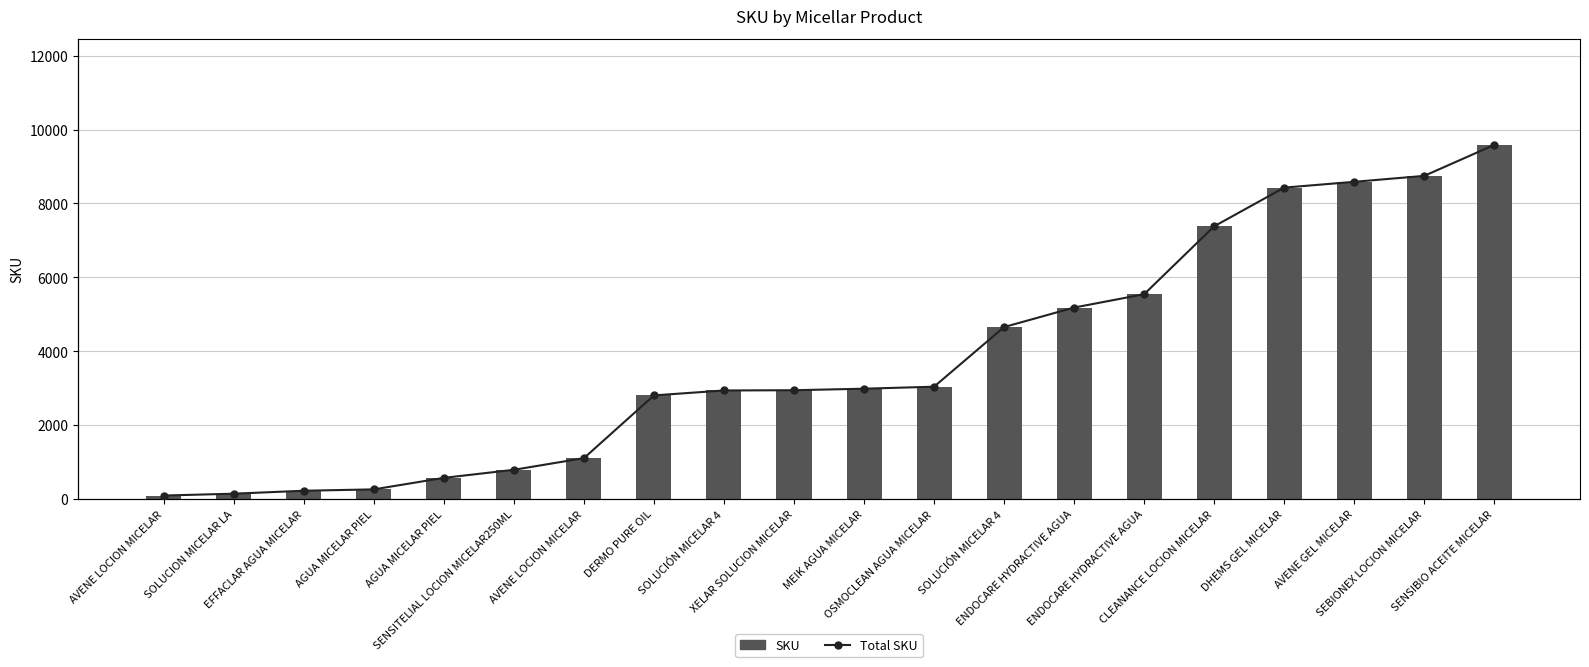

The SKU series shows 4699 at XELAR SOLUCION MICELAR. True or false?

False